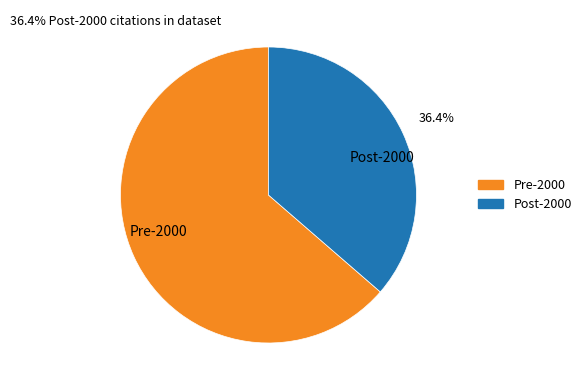

Does Post-2000 account for over 50% of the chart?

No